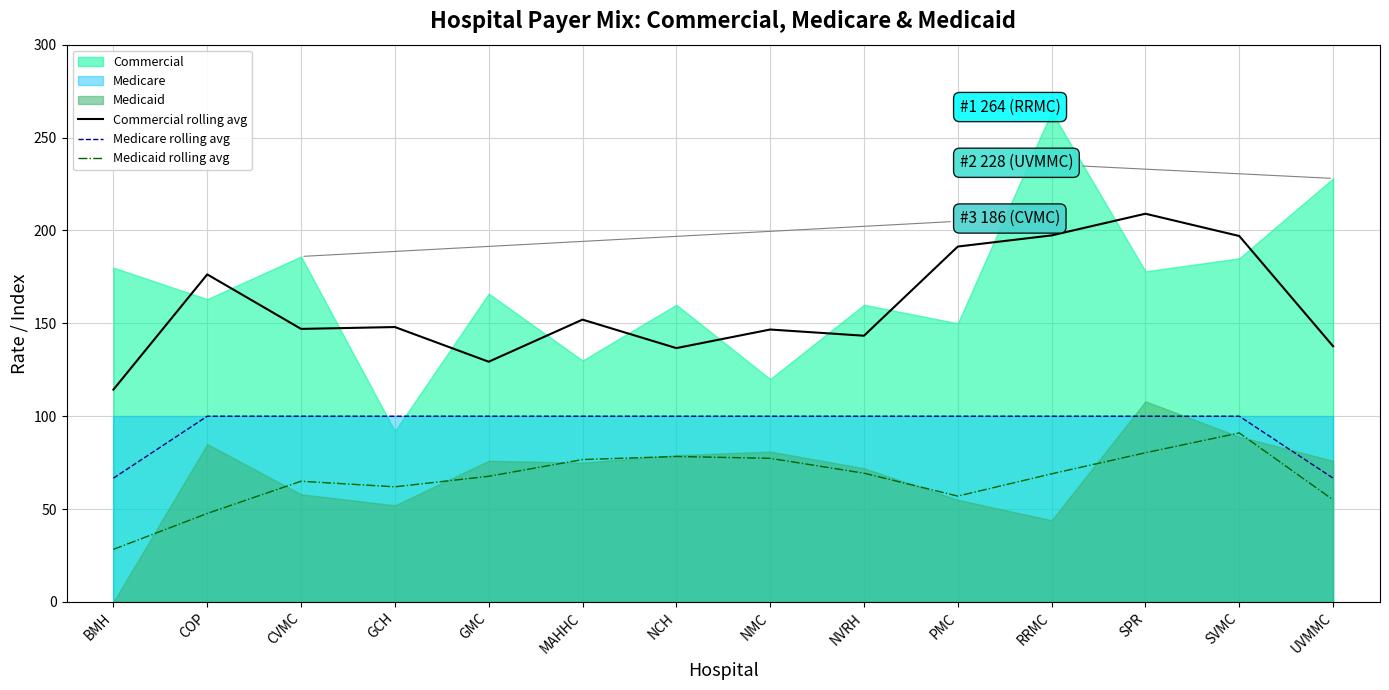

True or false: Medicare rolling avg and Medicaid rolling avg cross at least once.

False